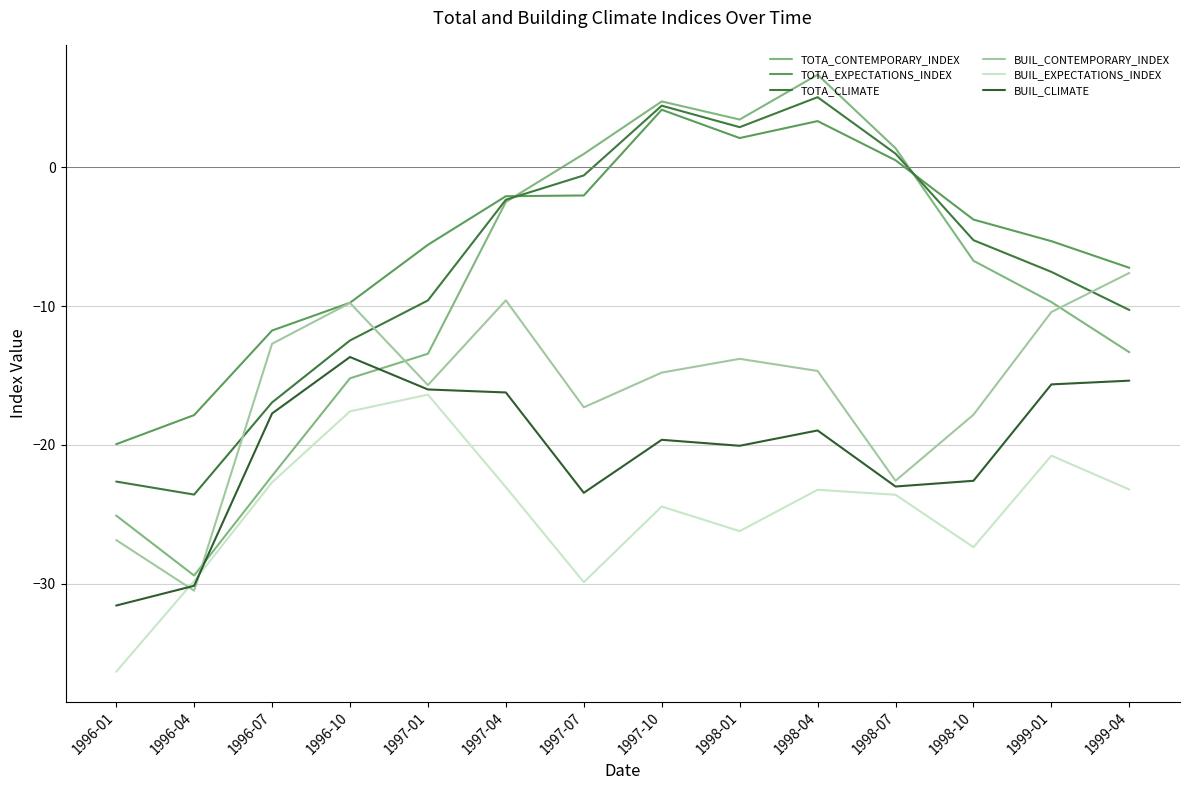

What is the greatest value displayed?

6.7